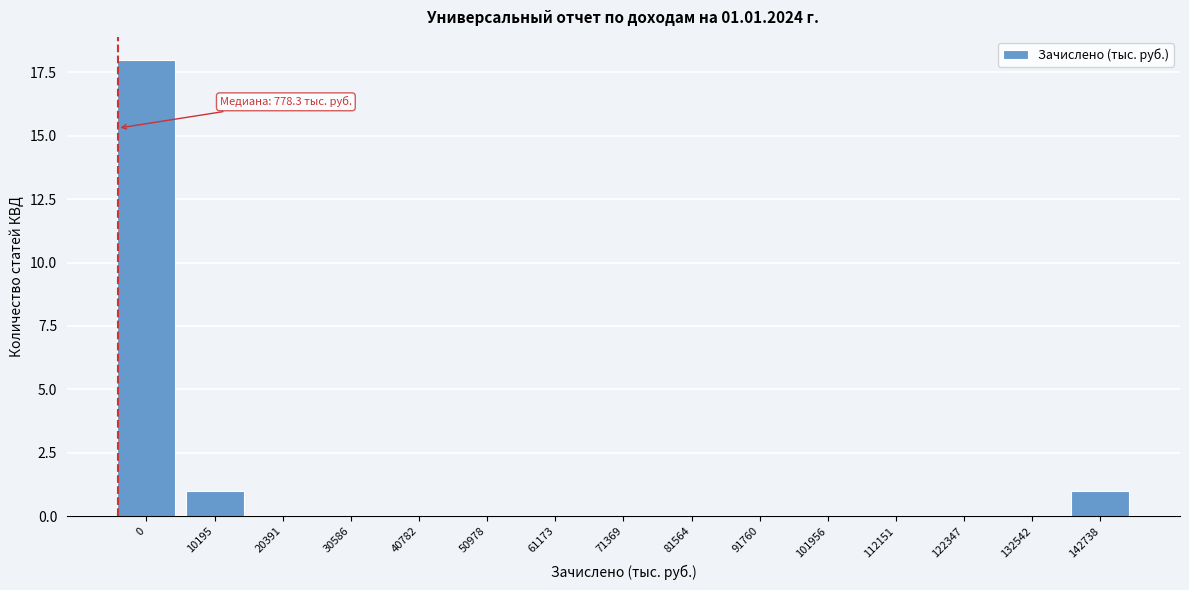

Reading left to right, extract all data points from this chart.

0=18	10195=1	20391=0	30586=0	40782=0	50978=0	61173=0	71369=0	81564=0	91760=0	101956=0	112151=0	122347=0	132542=0	142738=1